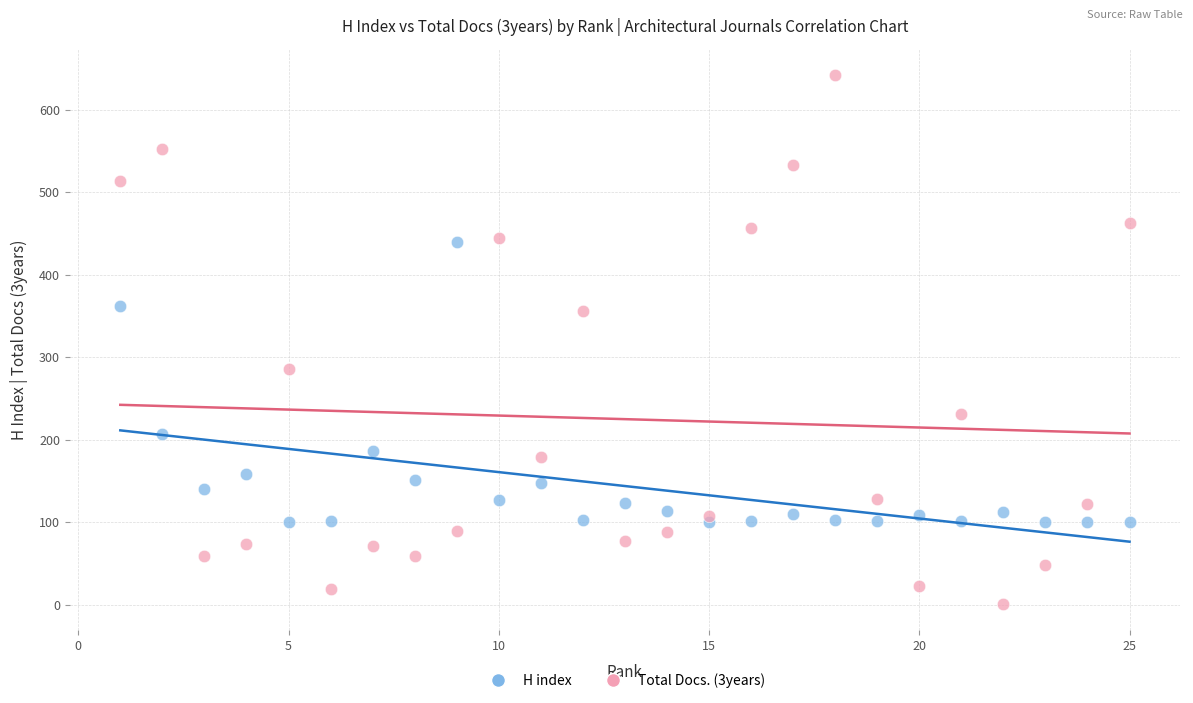

Which series reaches the minimum Y coordinate?

Total Docs. (3years)